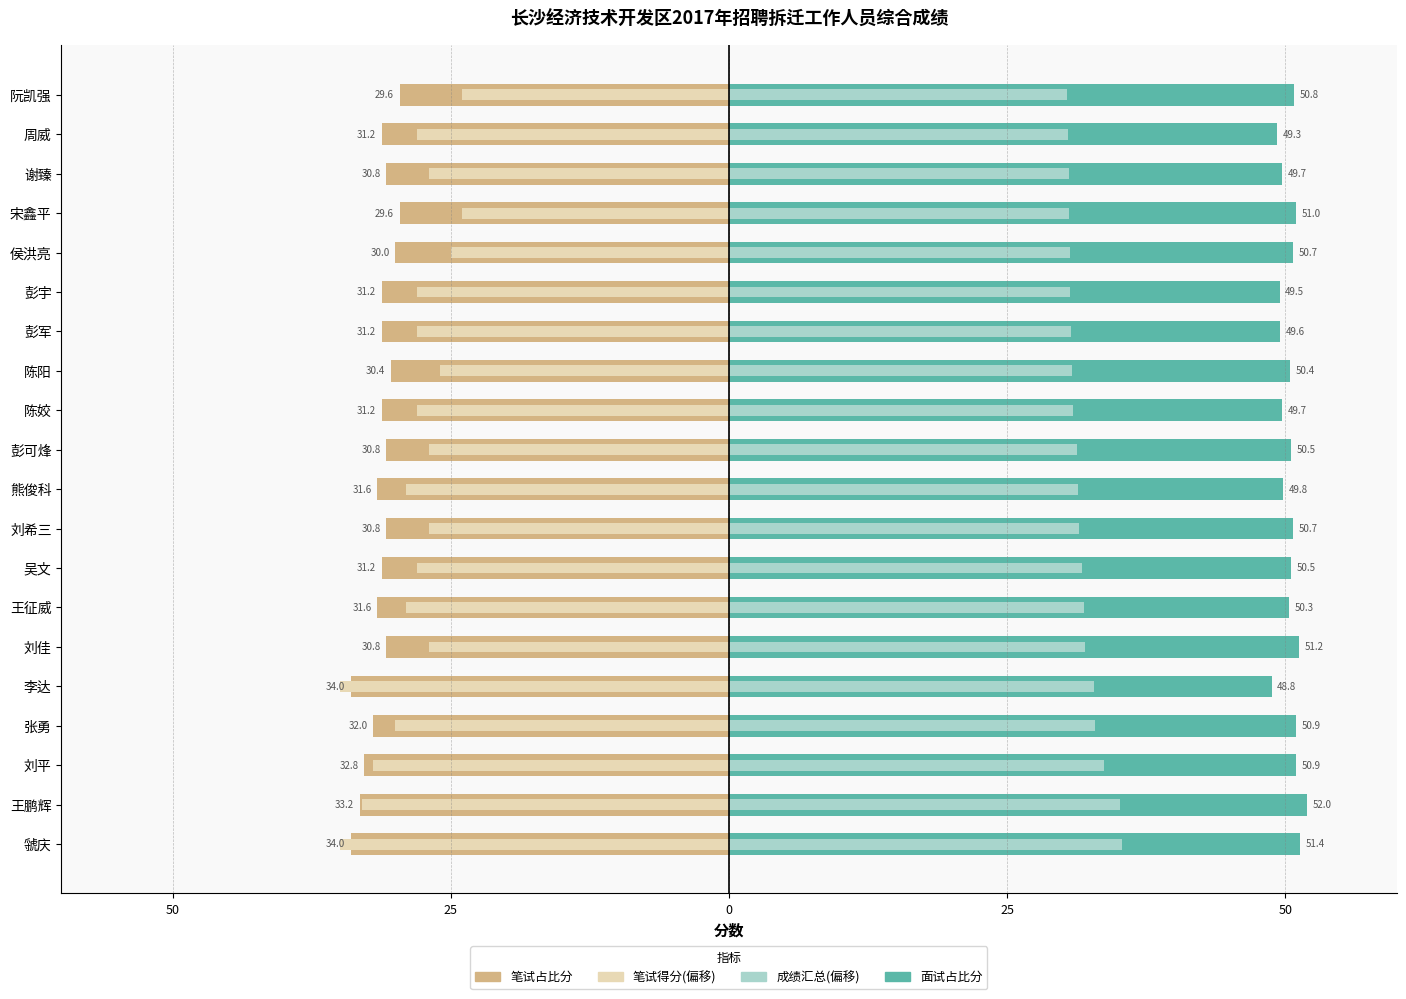

Which series has the widest spread of values?

笔试得分(偏移)